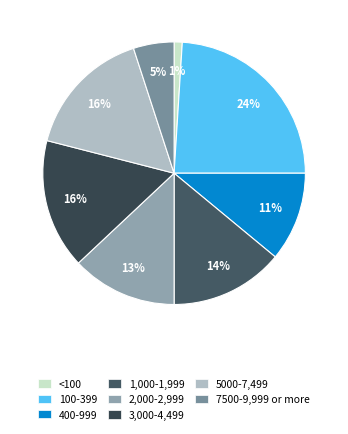

How many slices are in this pie chart?

8